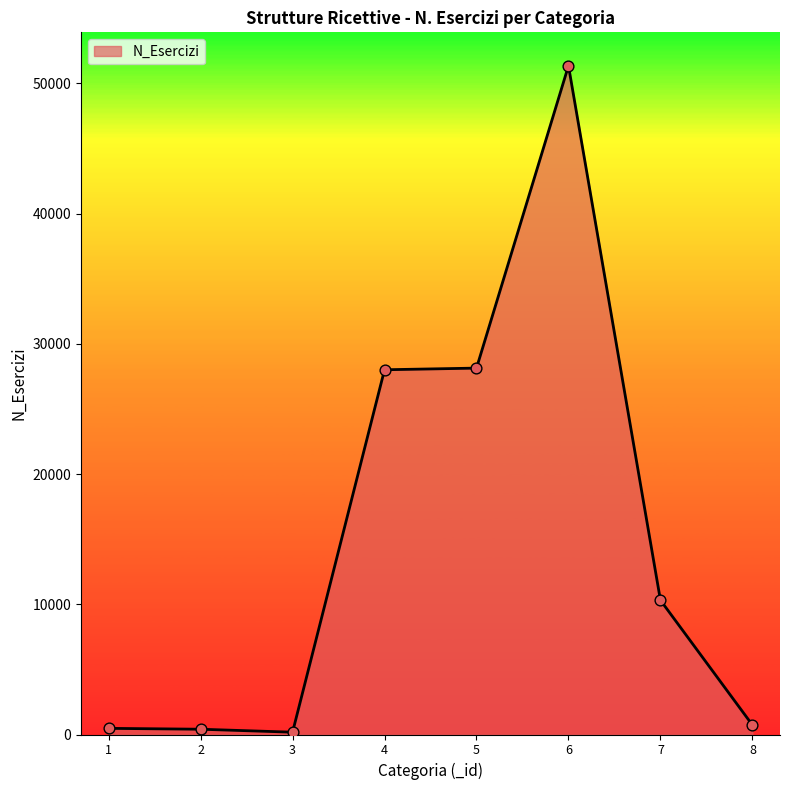

What is the greatest value displayed?

51351